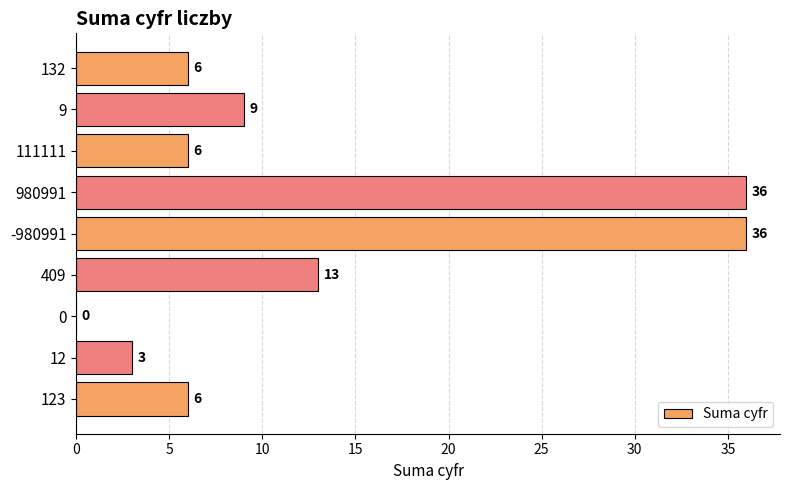

What is the ratio of the value at 132 to the value at 12?

2.0